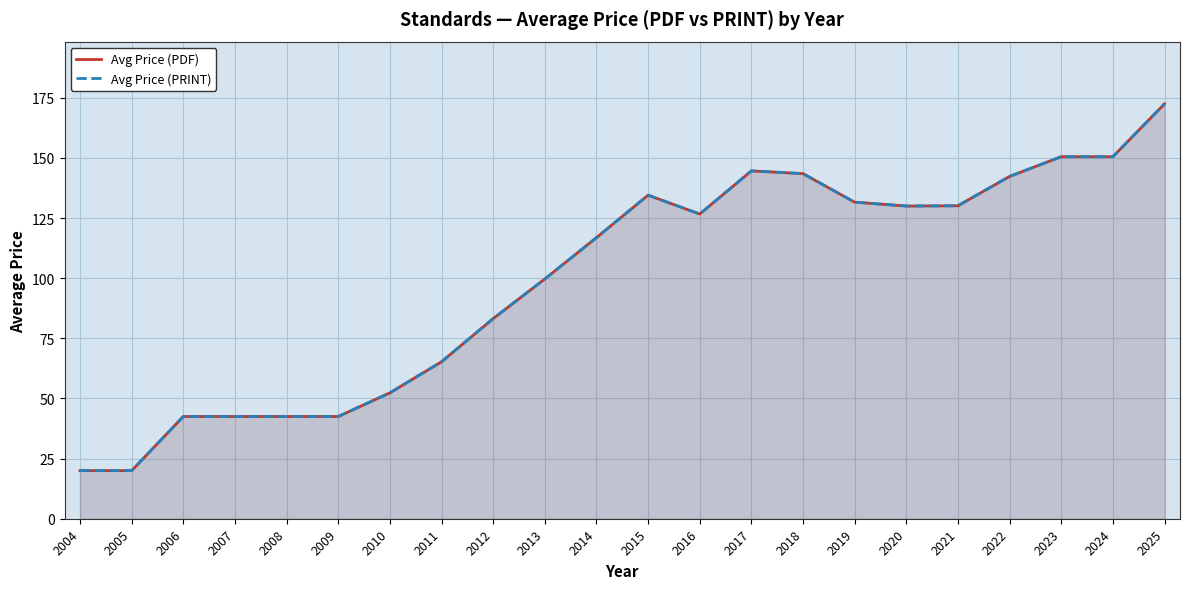

Which series has the largest total across all categories?

Avg Price (PDF)